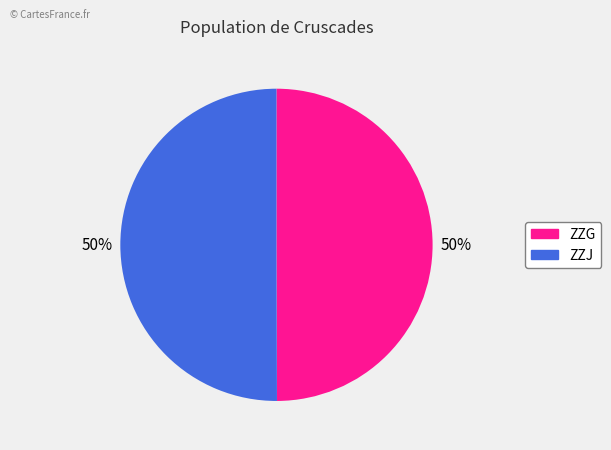

Do ZZG and ZZJ together represent more than half of the pie?

Yes